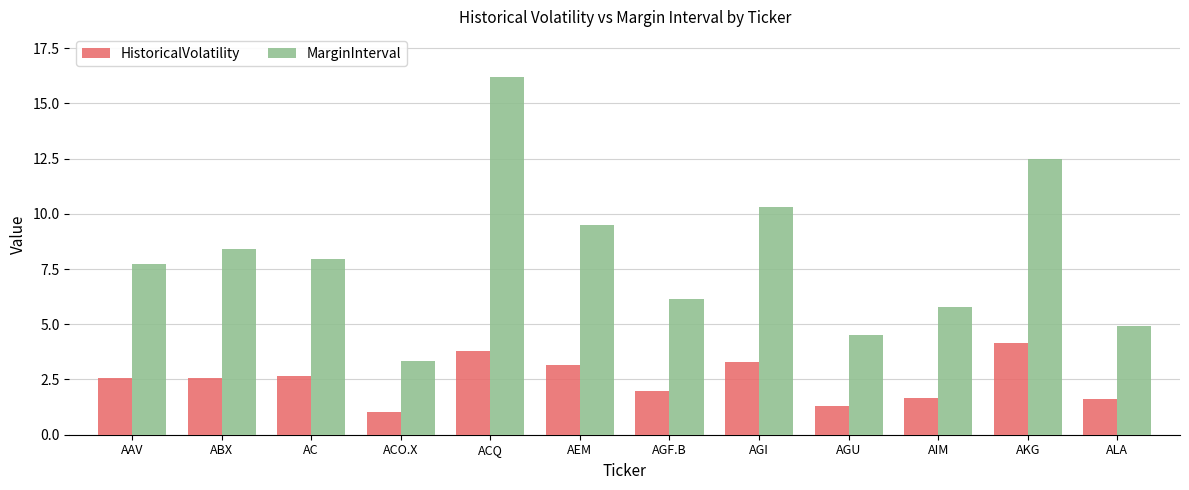

Where does the MarginInterval series first go above 7?

AAV